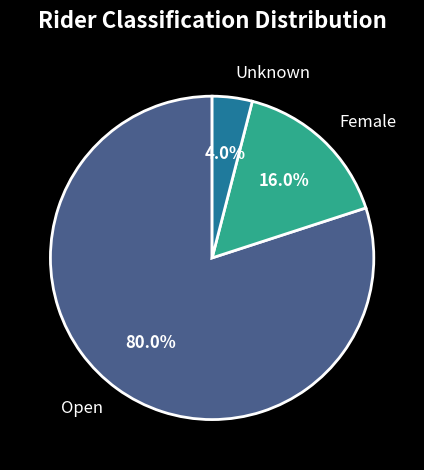

Which category accounts for the majority?

Open